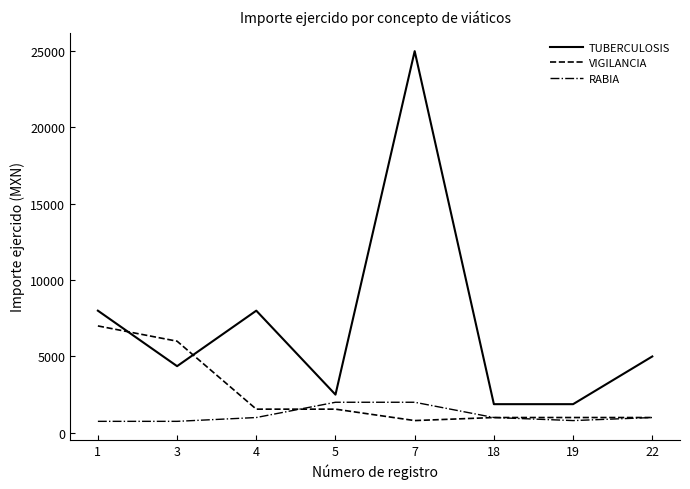

Between which two adjacent categories do VIGILANCIA and TUBERCULOSIS first intersect?

1 and 3